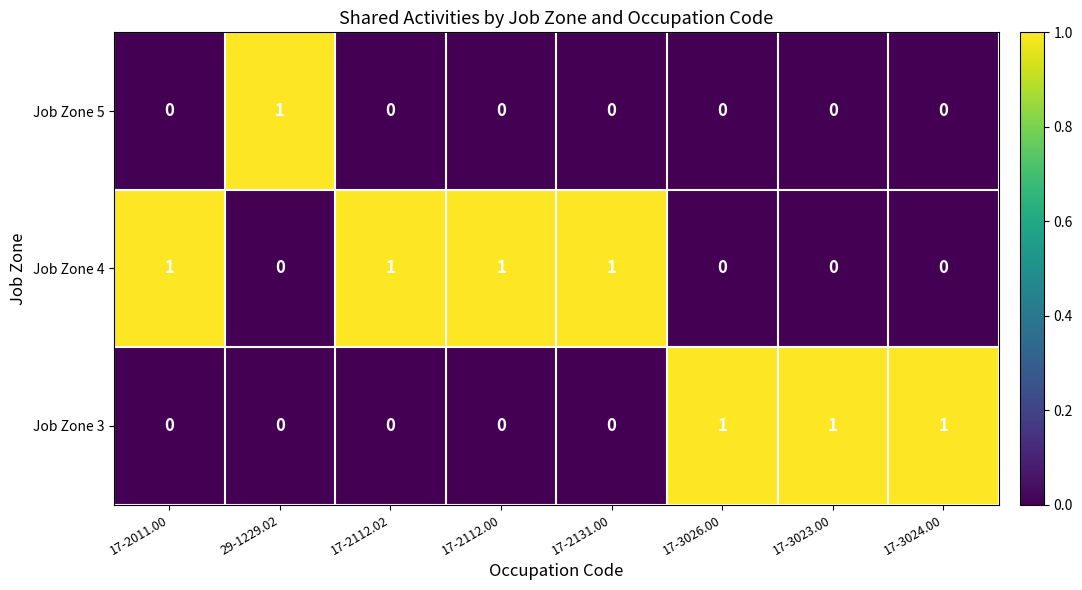

How many categories are shown in the chart?

8